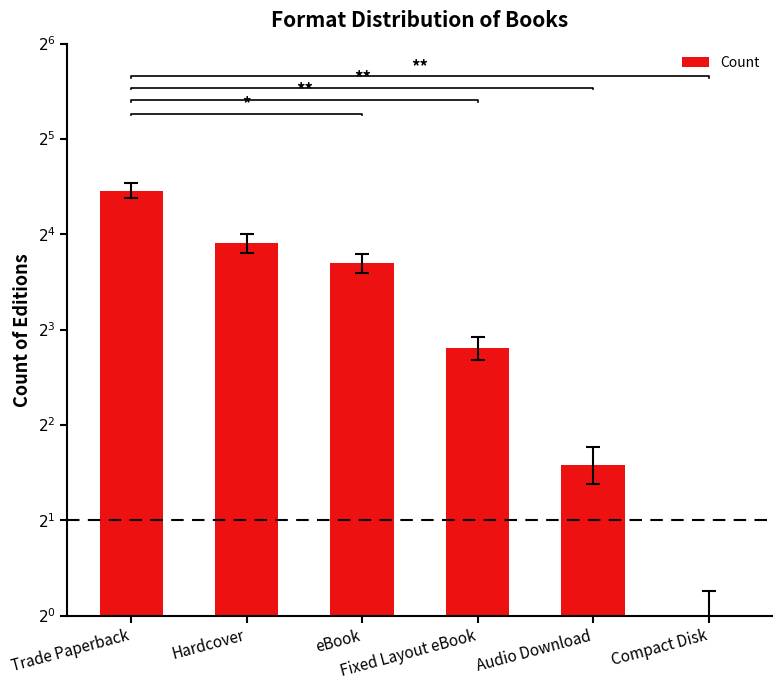

The value at Audio Download is 5. True or false?

False